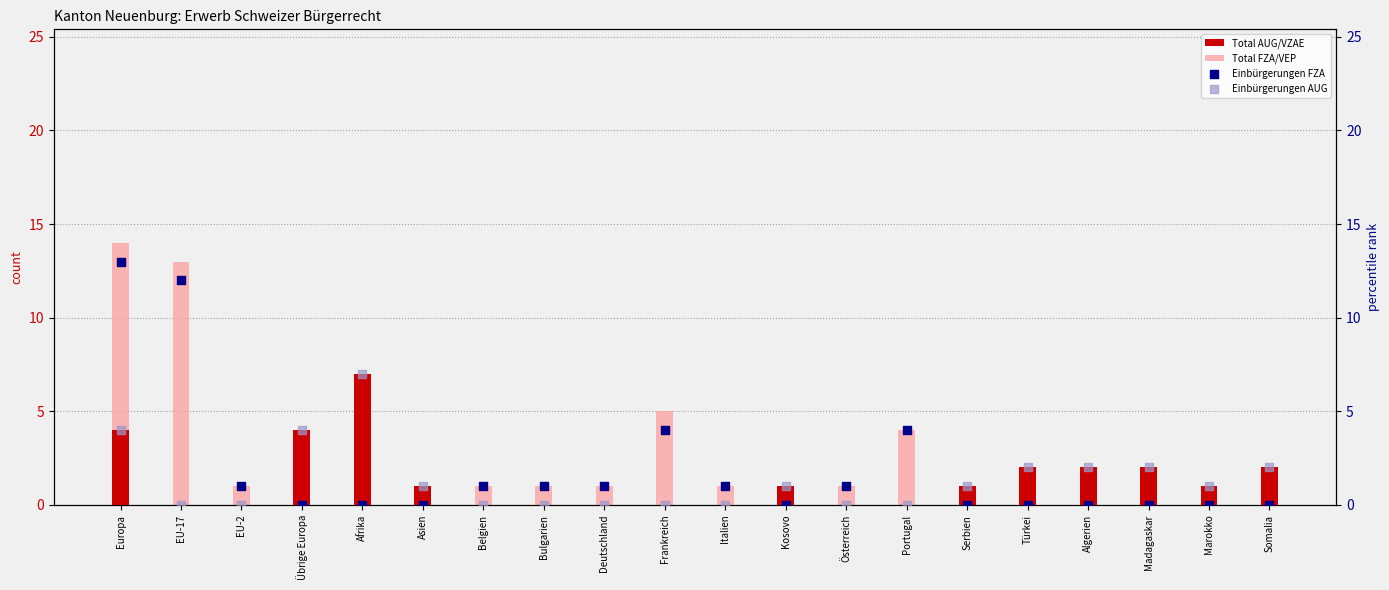

Which series has the largest Y range (max minus min)?

Total FZA/VEP